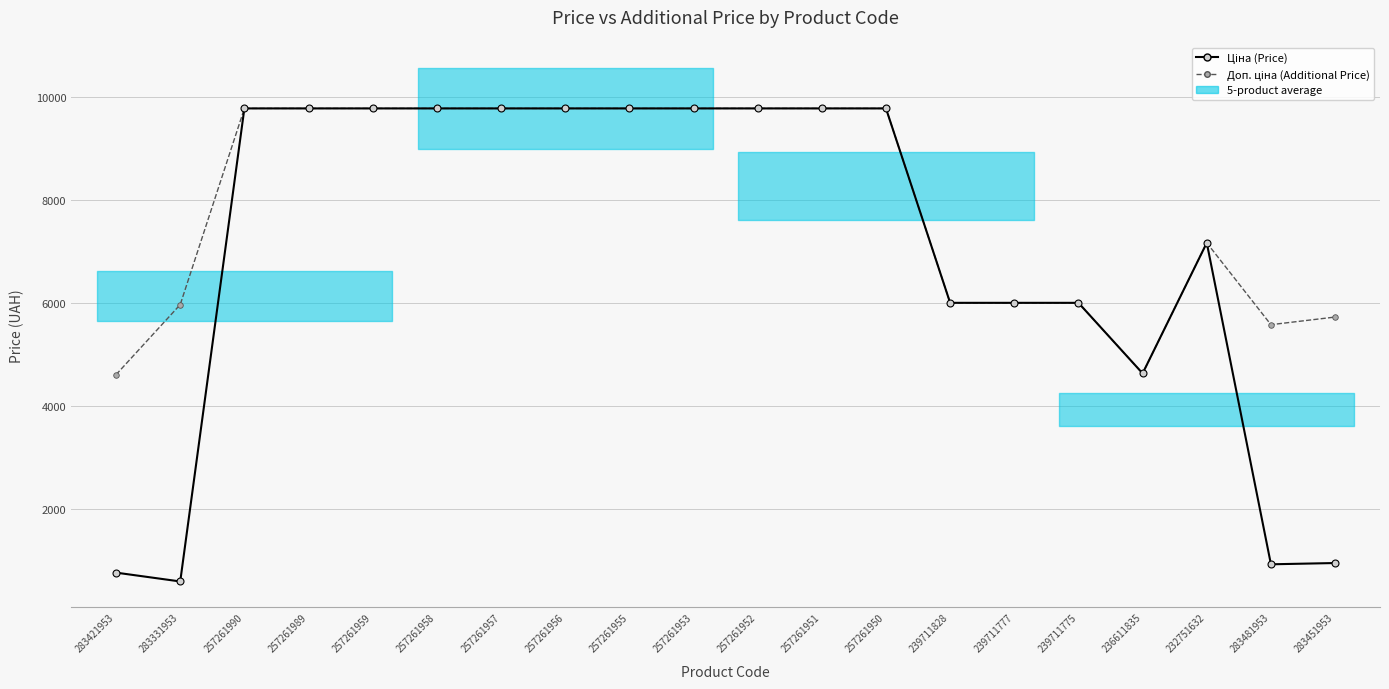

What is the label of the 12th point from the left?

257261951